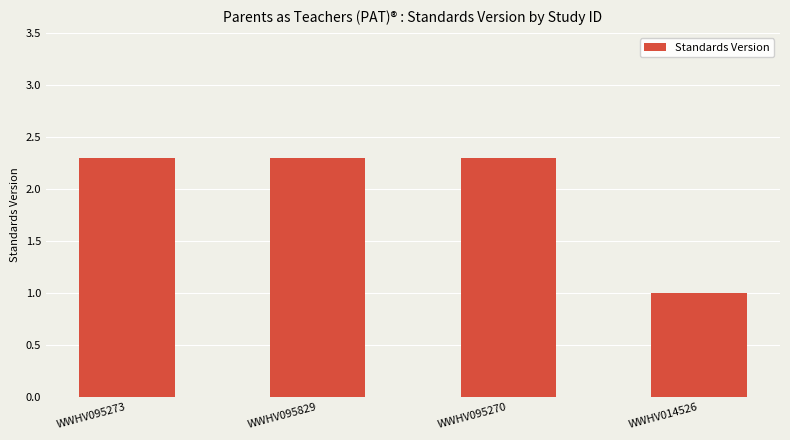

Approximately how many times larger is the value at WWHV095270 compared to WWHV095829?

1.0